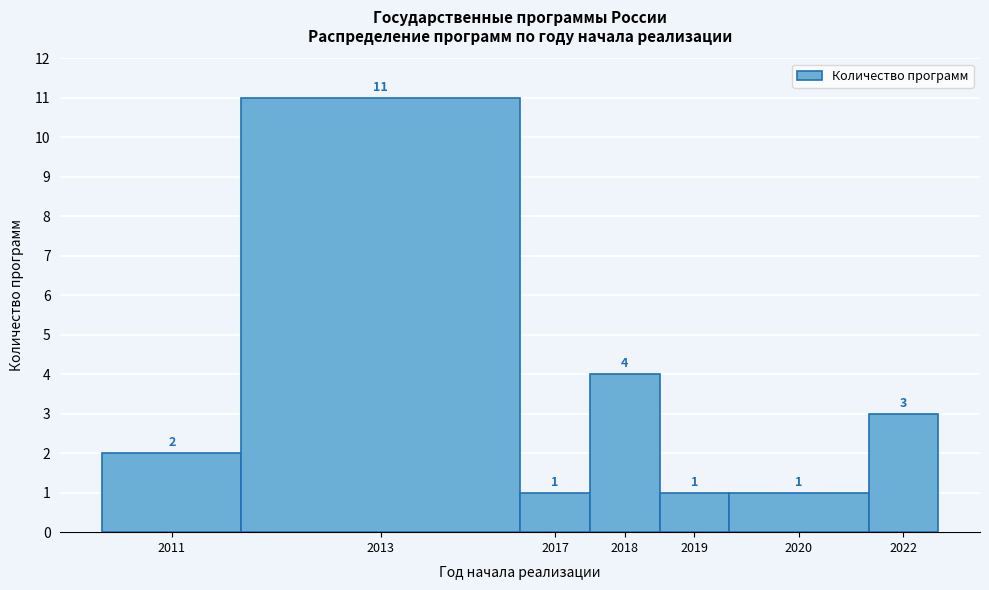

Reading right to left, what are all the values shown in this chart?

2022=3	2020=1	2019=1	2018=4	2017=1	2013=11	2011=2